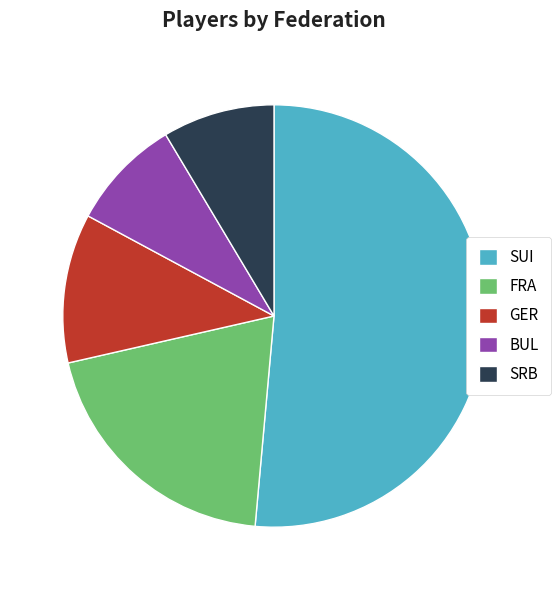

Count the number of slices in the pie.

5